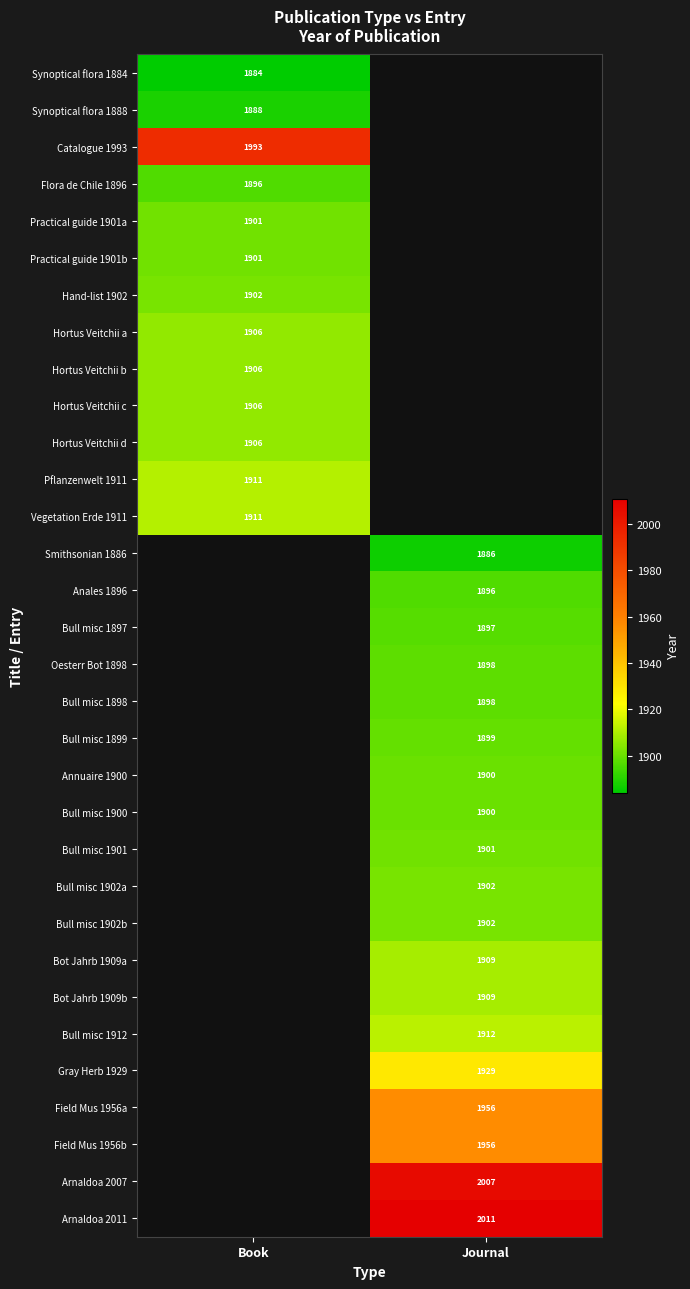

The value of Synoptical flora 1888 at Book is 2790. True or false?

False